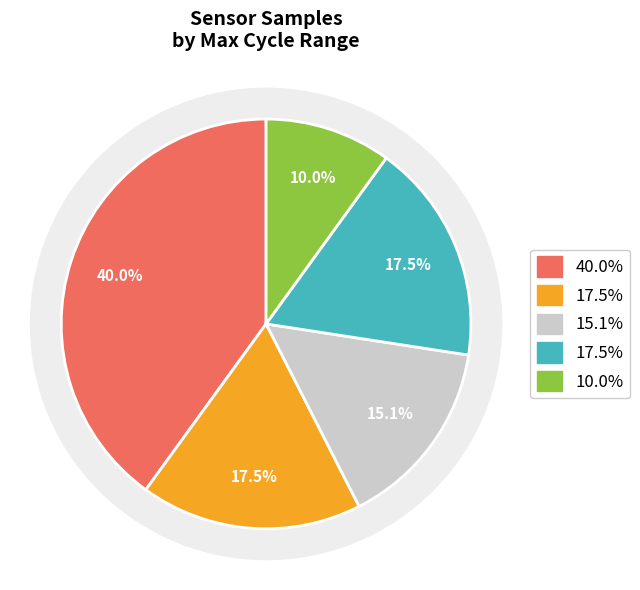

Does 24 represent more than half of the total?

No